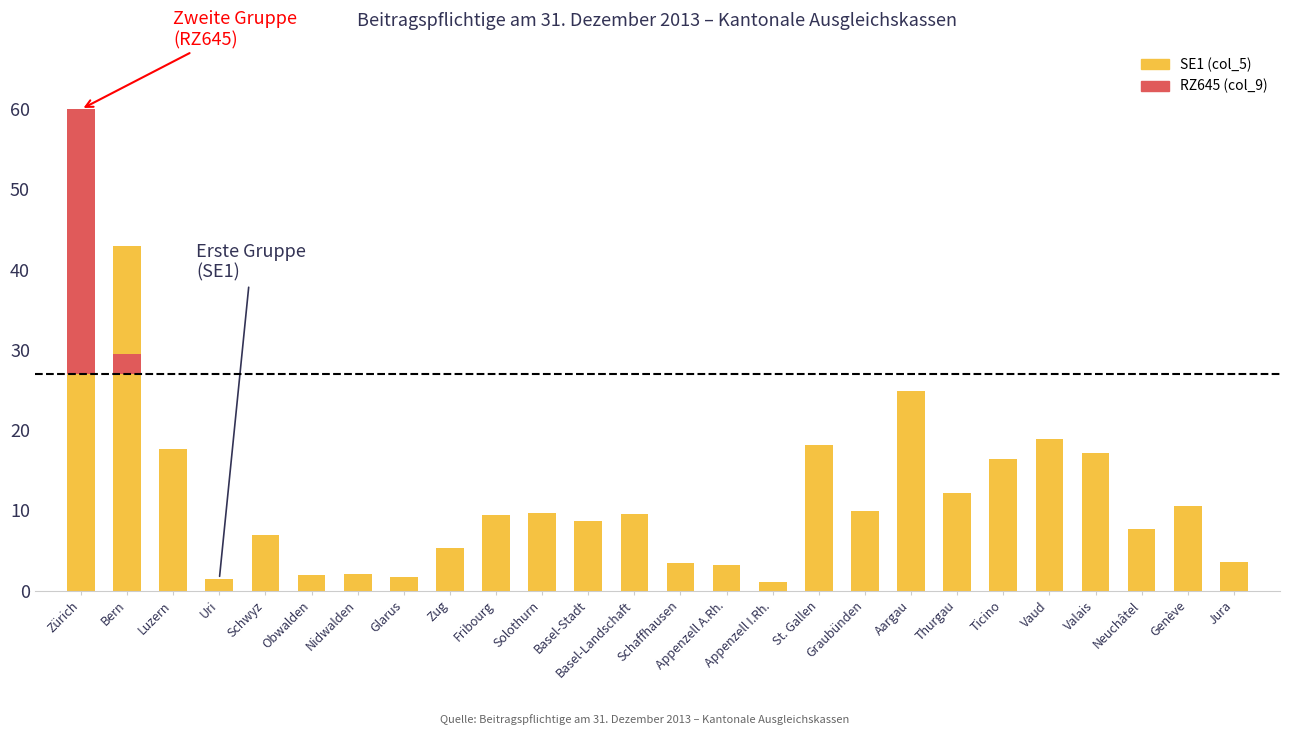

Which series has the largest total across all categories?

SE1 (col_5)